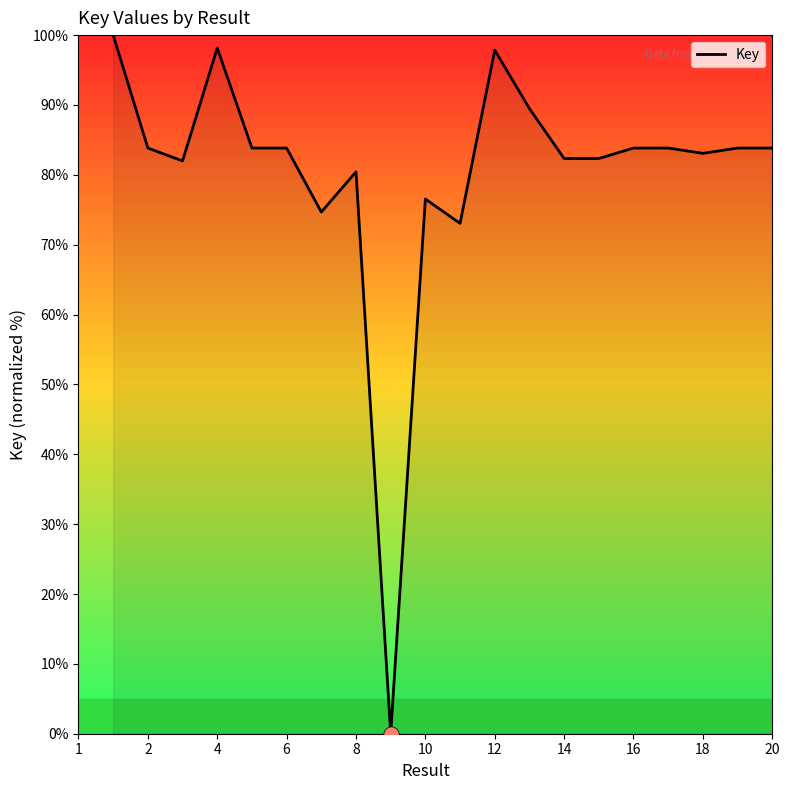

What is the difference between the maximum and minimum values?

100.0